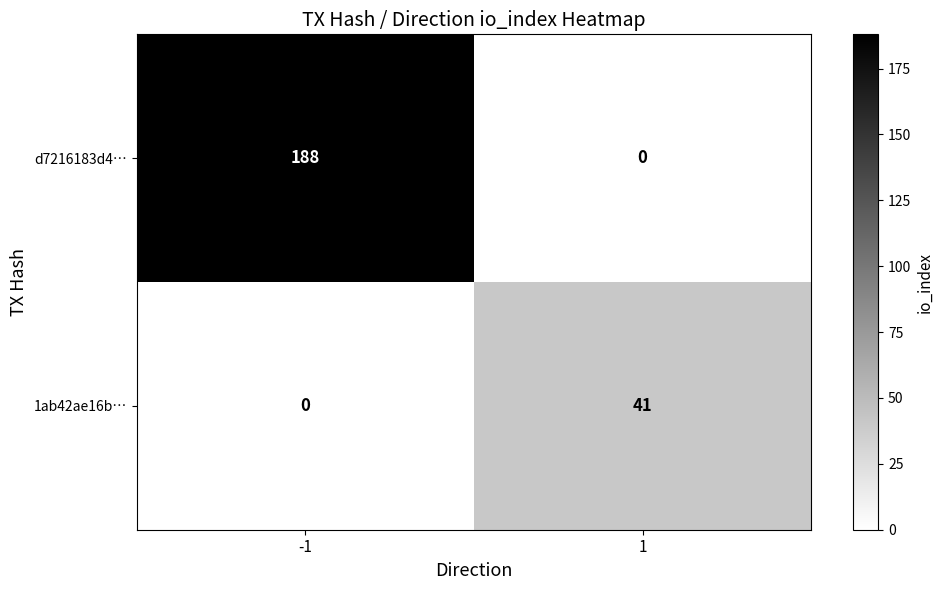

Reading right to left, transcribe all the data shown in this chart.

d7216183d4…: 0	188
1ab42ae16b…: 41	0